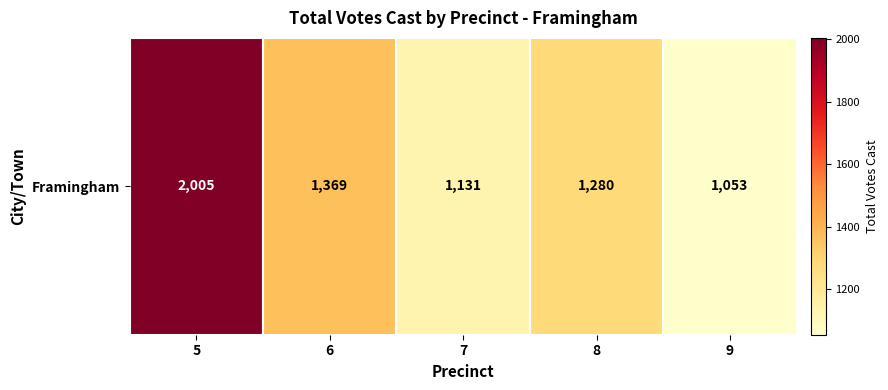

At which category does the chart reach its peak across all series?

5